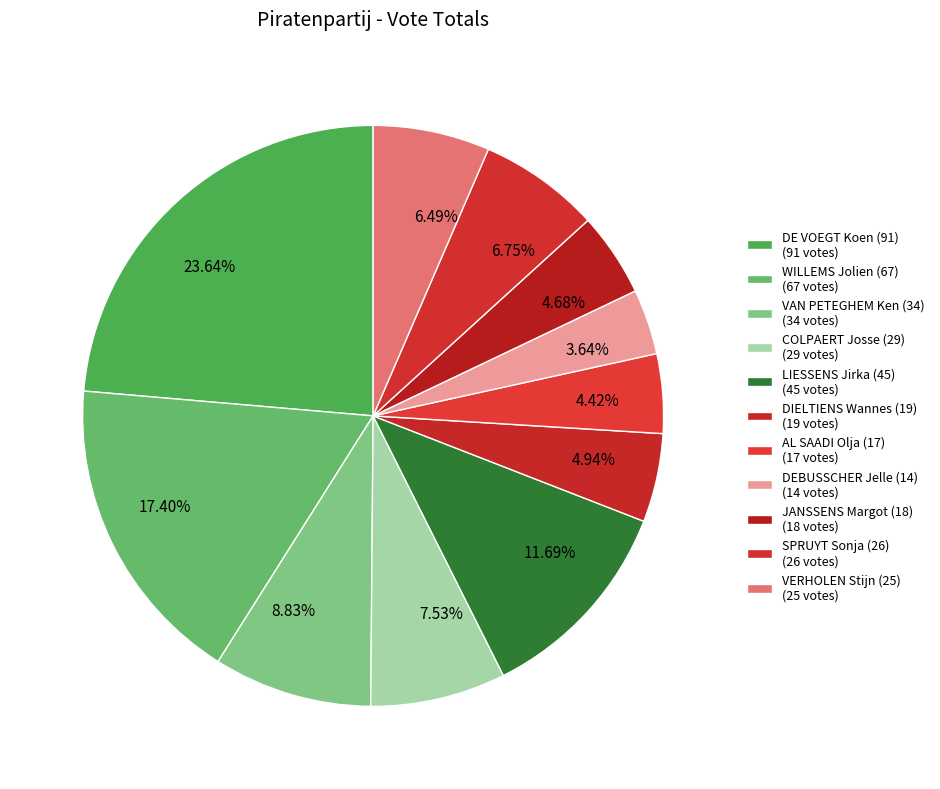

Which has a higher value, VAN PETEGHEM Ken (34) or DE VOEGT Koen (91)?

DE VOEGT Koen (91)